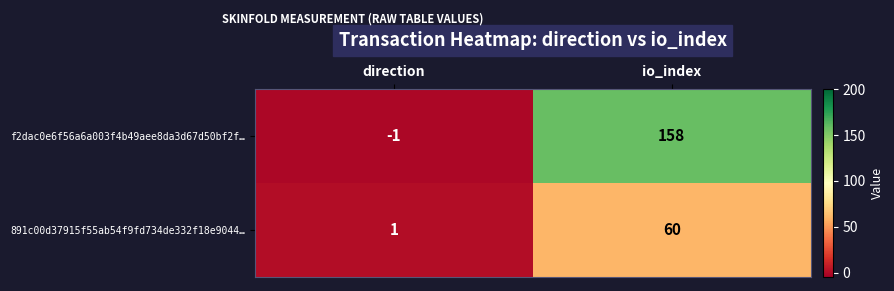

Reading left to right, transcribe all the data shown in this chart.

f2dac0e6f56a6a003f4b49aee8da3d67d50bf2f…: direction=-1	io_index=158
891c00d37915f55ab54f9fd734de332f18e9044…: direction=1	io_index=60